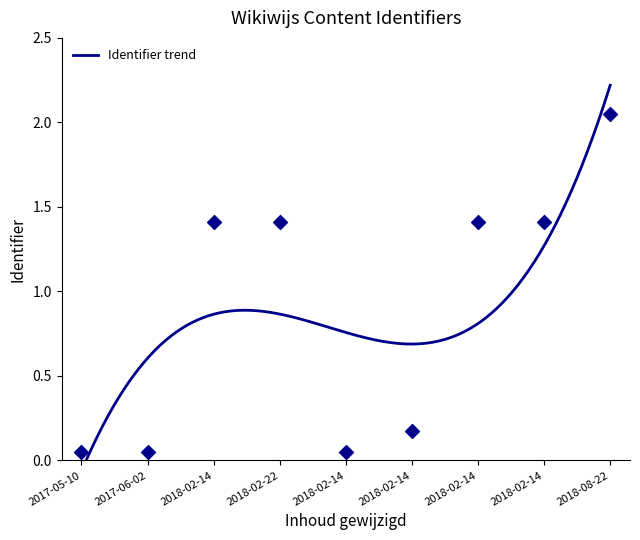

Between 2017-05-10 and 2018-02-14, which is larger?

2018-02-14